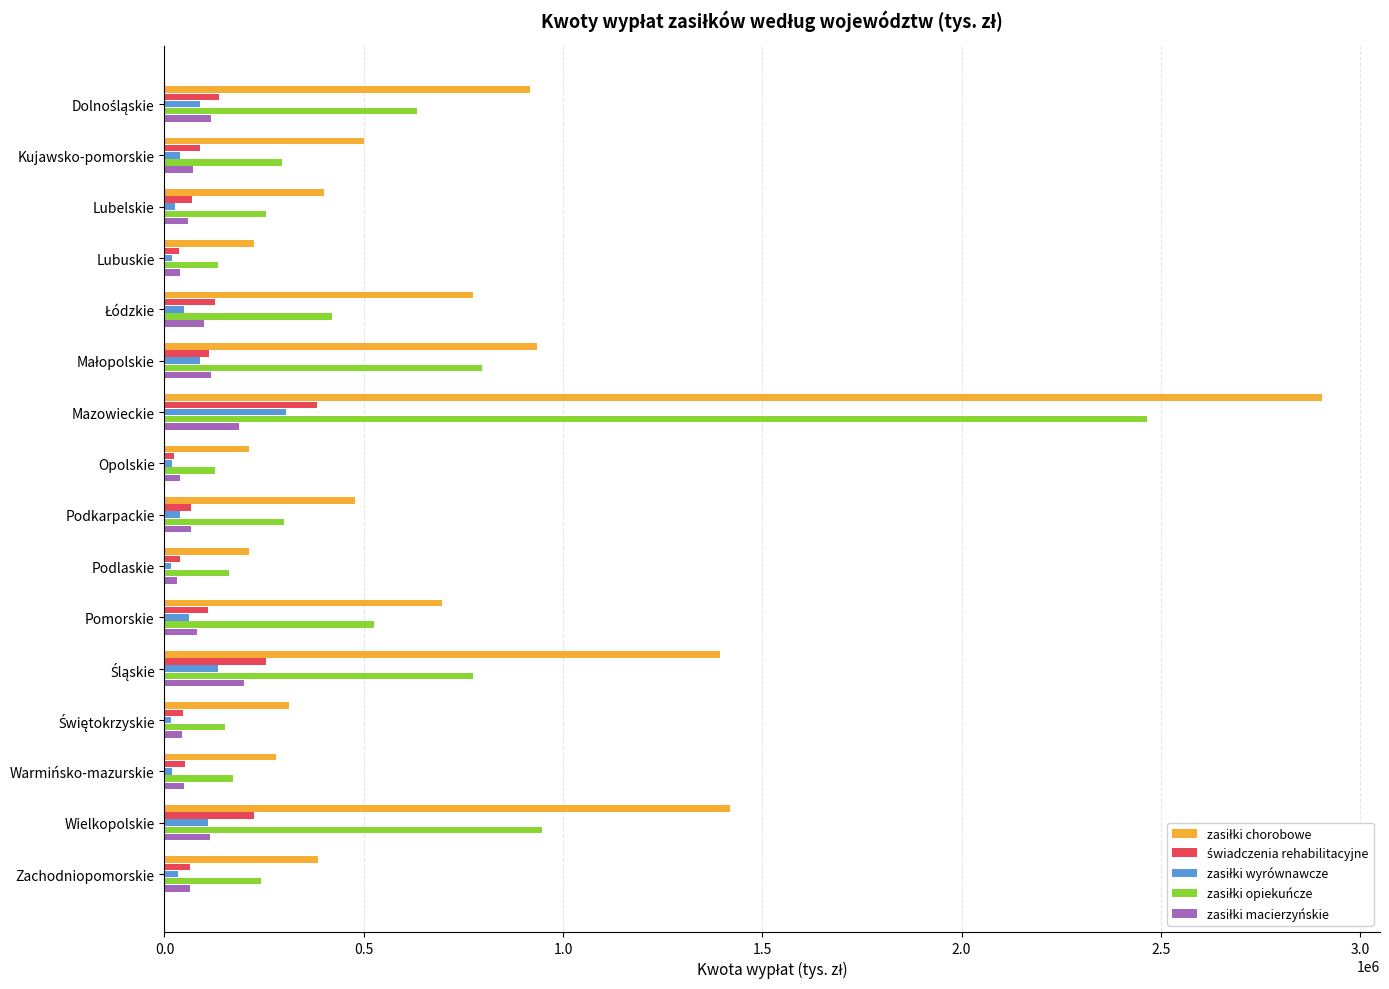

At which category is the sum across all series the highest?

Mazowieckie